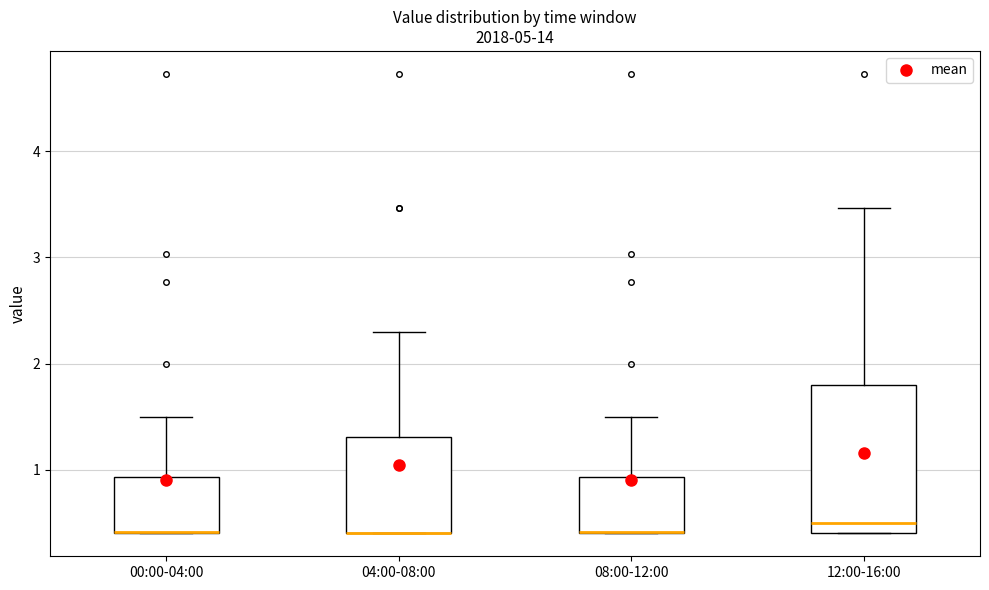

Reading left to right, read every box against the y-axis: the position of its median line, the range the box covers, and the ends of its whiskers. The values are not printed on the chart, so give them approximately, as read against the axis.

00:00-04:00: median 0.4 (drawn on the box's lower edge), box 0.4 to 0.9, whiskers 0.4 to 1.5
04:00-08:00: median 0.4 (drawn on the box's lower edge), box 0.4 to 1.3, whiskers 0.4 to 2.3
08:00-12:00: median 0.4 (drawn on the box's lower edge), box 0.4 to 0.9, whiskers 0.4 to 1.5
12:00-16:00: median 0.5, box 0.4 to 1.8, whiskers 0.4 to 3.5